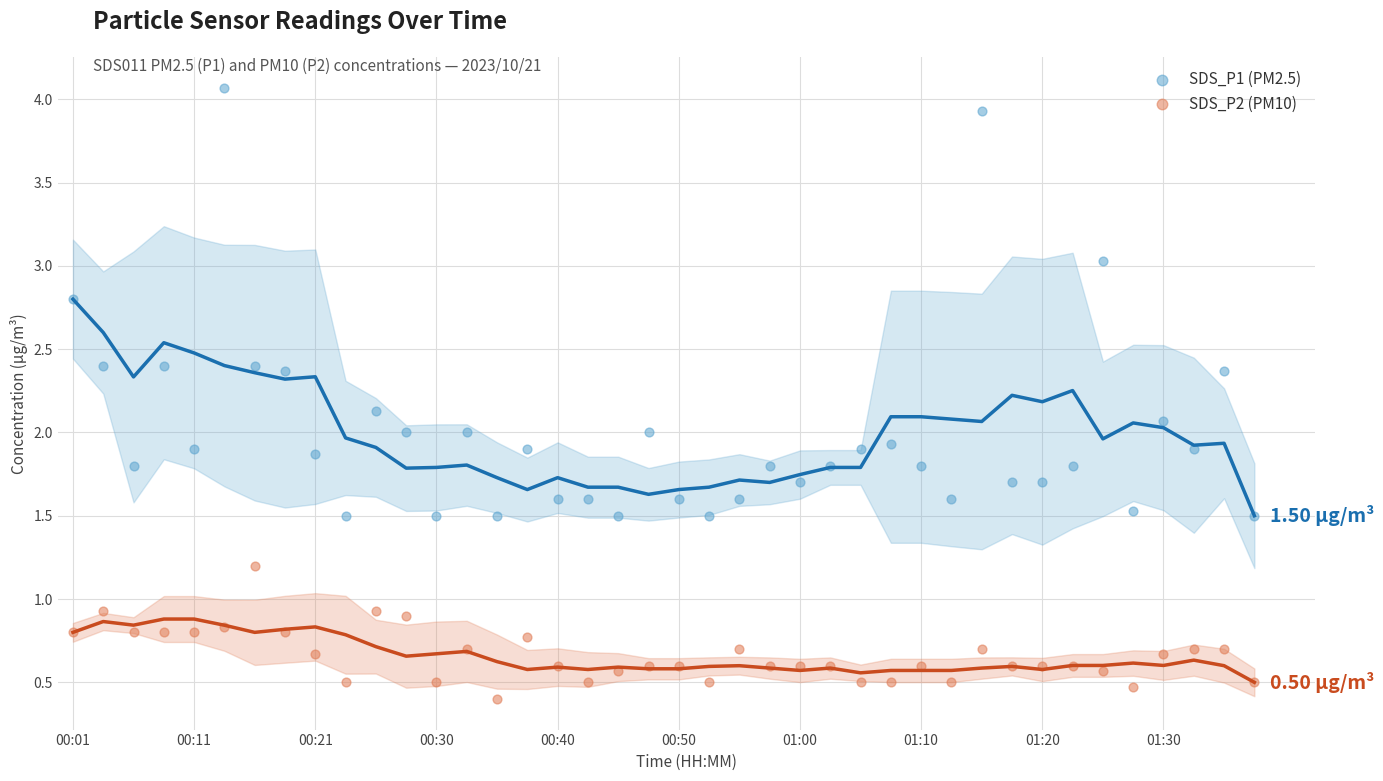

What are all the series names shown in the legend?

SDS_P1 (PM2.5), SDS_P2 (PM10)